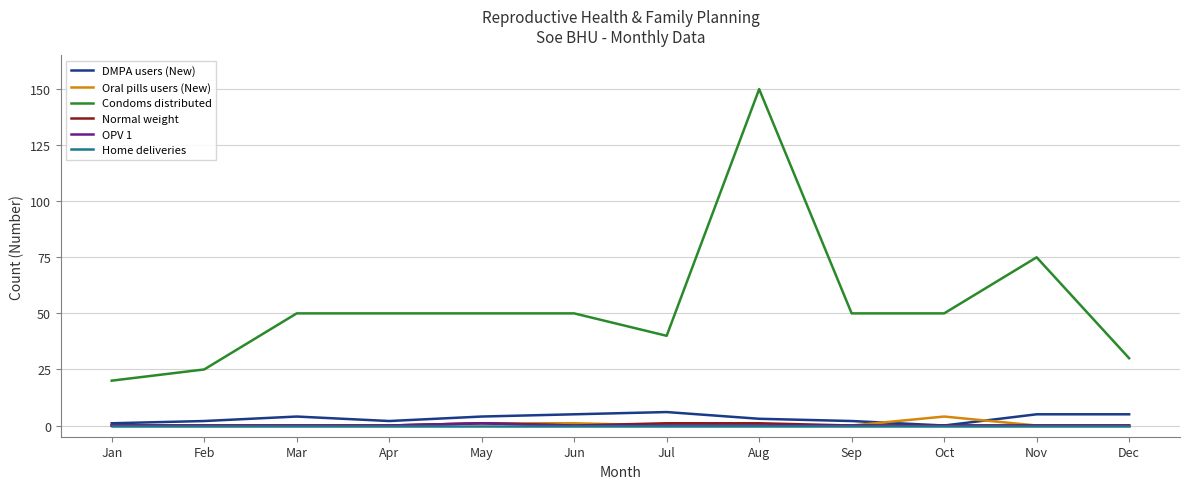

How many lines are shown in the chart?

6